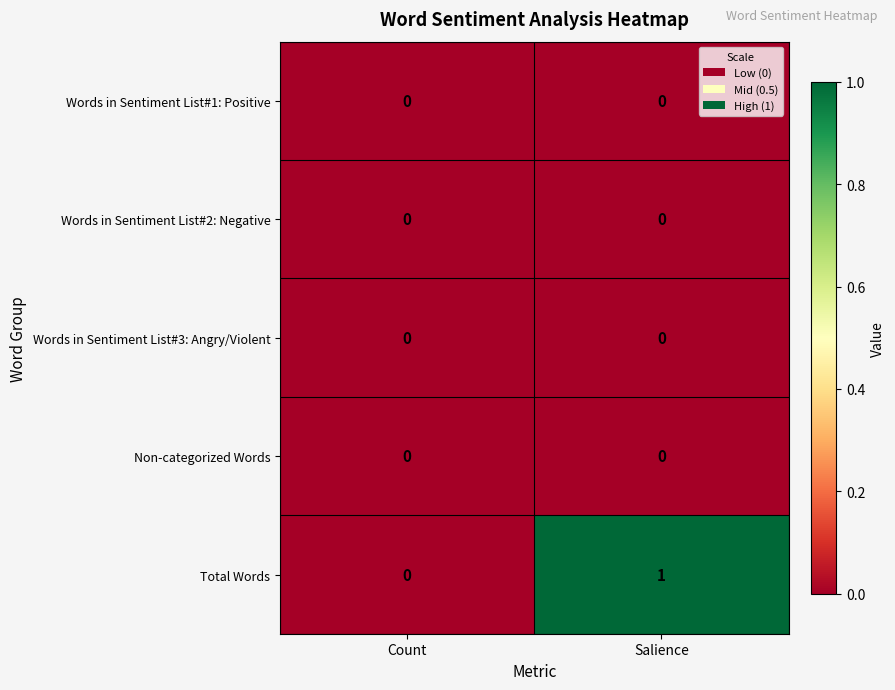

Which series has the largest range (max minus min)?

Total Words